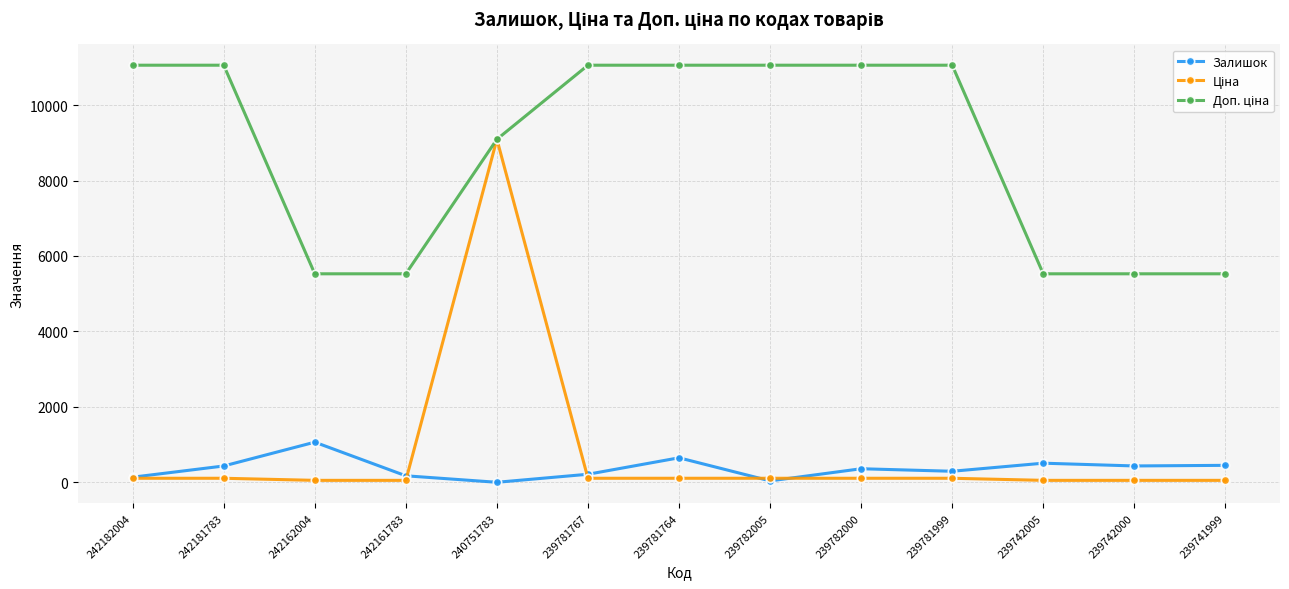

What is the value of the Залишок point at the 9th from the left?

363.0